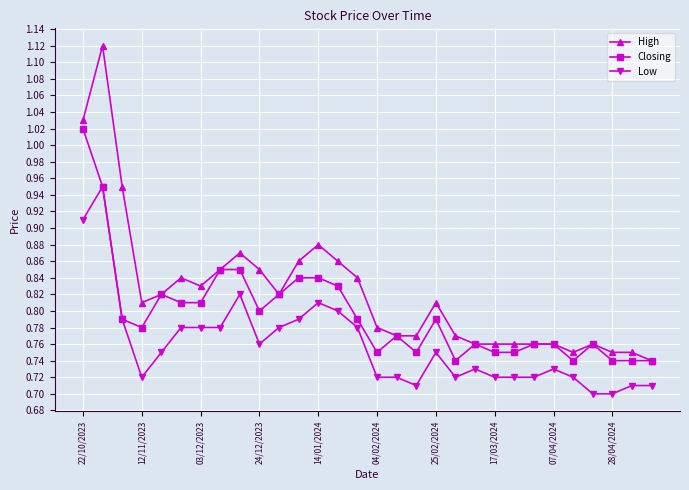

True or false: Low and High intersect in this chart.

False